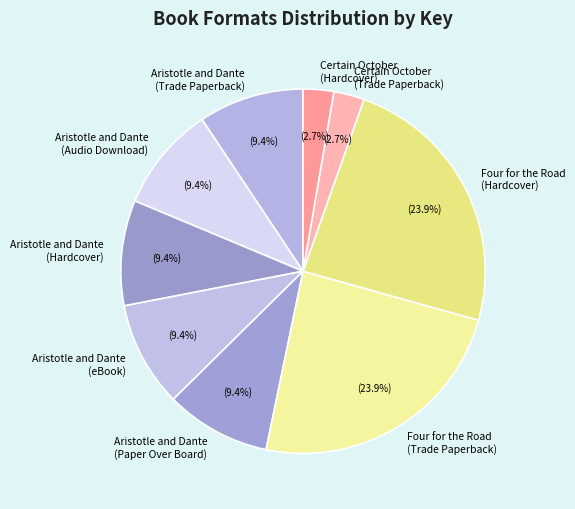

Does any single category account for the majority?

No